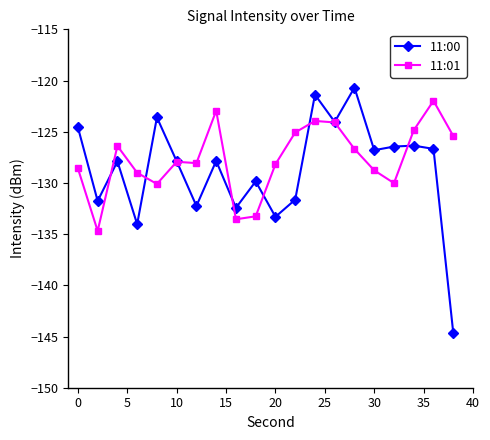

How many lines are shown in the chart?

2